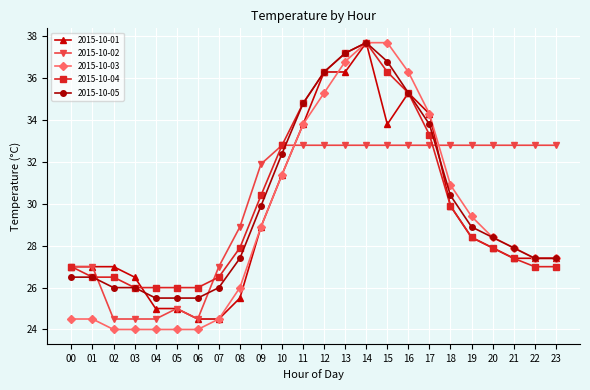

What is the difference between the 2015-10-04 values at 12 and 20?

8.4